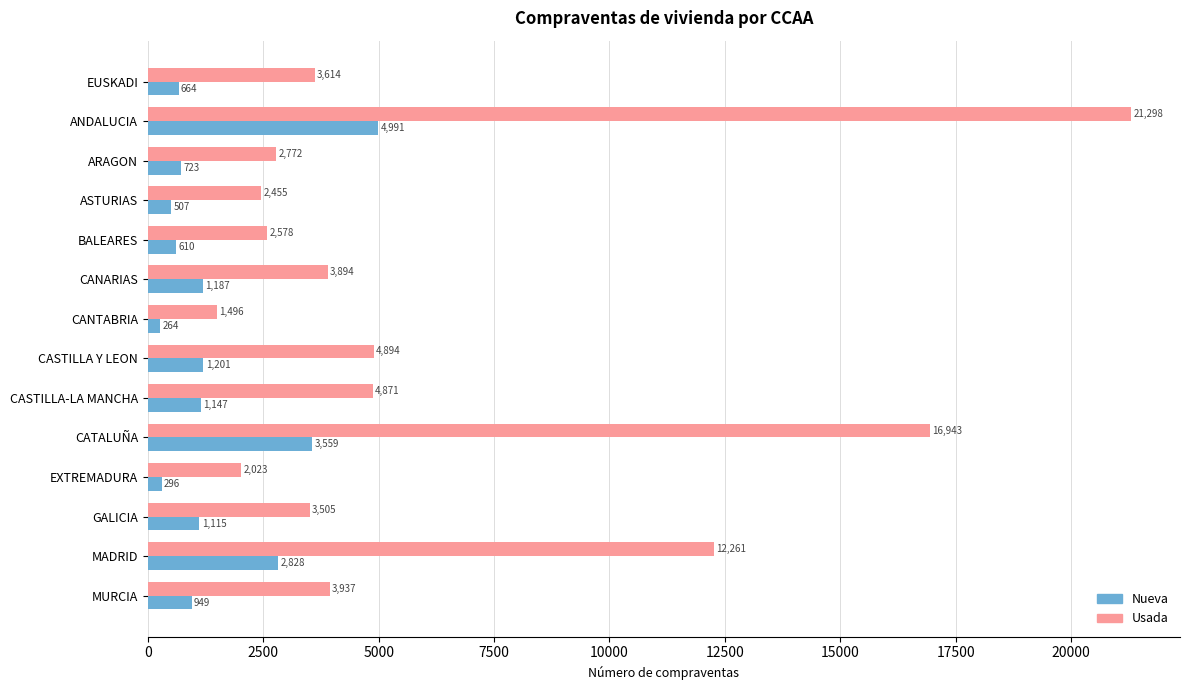

Which series has the largest total across all categories?

Usada